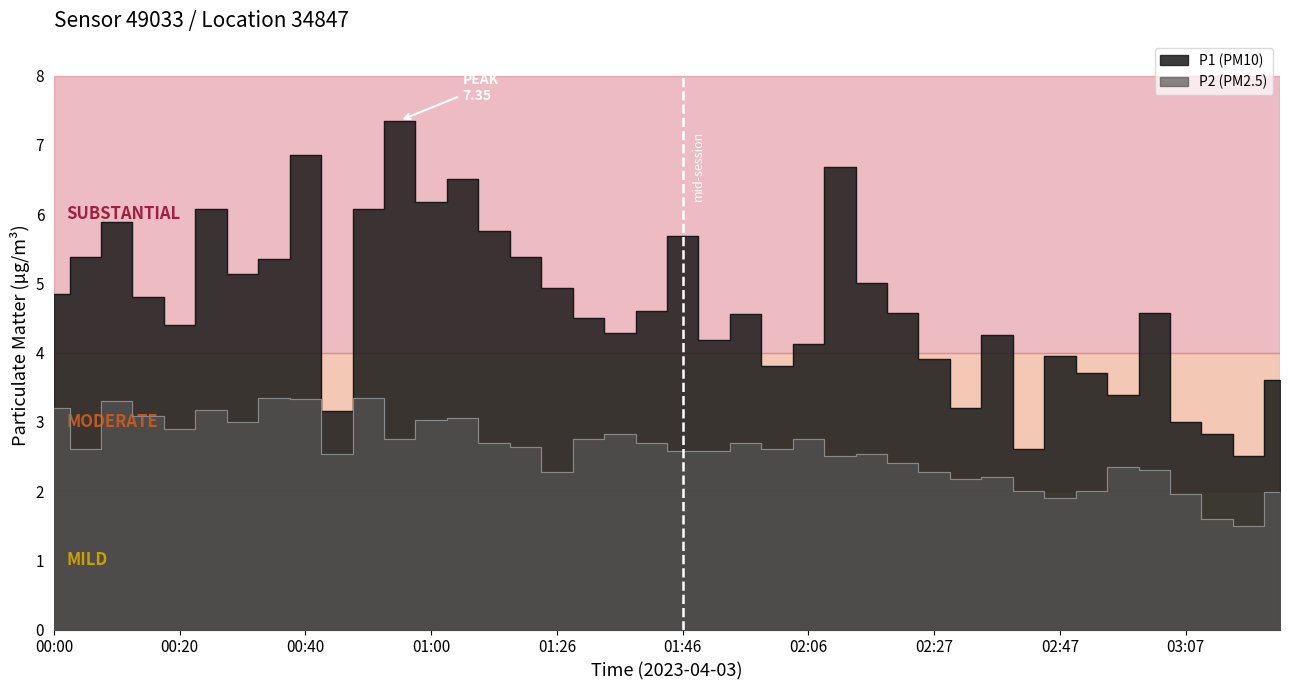

Reading left to right, transcribe all the data shown in this chart.

P1: 4.8	5.4	5.9	4.8	4.4	6.1	5.1	5.3	6.8	3.1	6.1	7.3	6.2	6.5	5.8	5.4	4.9	4.5	4.3	4.6	5.7	4.2	4.5	3.8	4.1	6.7	5.0	4.6	3.9	3.2	4.2	2.6	4.0	3.7	3.4	4.6	3.0	2.8	2.5	3.6
P2: 3.2	2.6	3.3	3.1	2.9	3.2	3.0	3.4	3.3	2.5	3.4	2.8	3.0	3.0	2.7	2.6	2.3	2.8	2.8	2.7	2.6	2.6	2.7	2.6	2.8	2.5	2.5	2.4	2.3	2.2	2.2	2.0	1.9	2.0	2.4	2.3	1.9	1.6	1.5	2.0